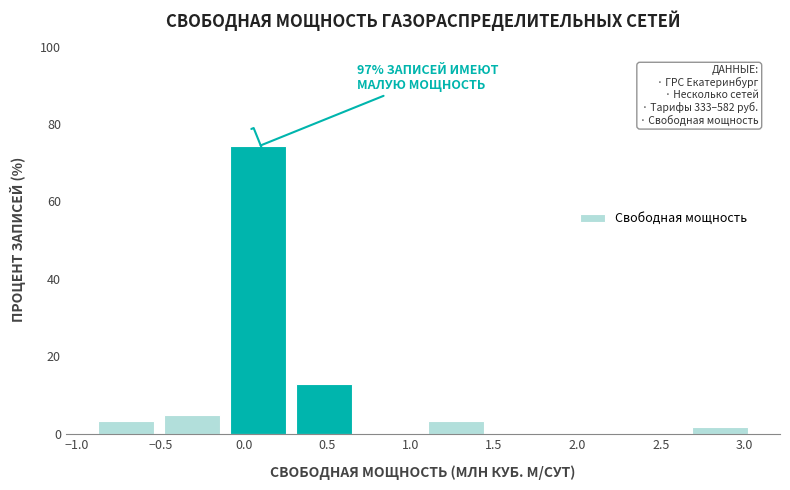

Over which range of the x-axis is the bar tallest?

-0.10 to 0.30